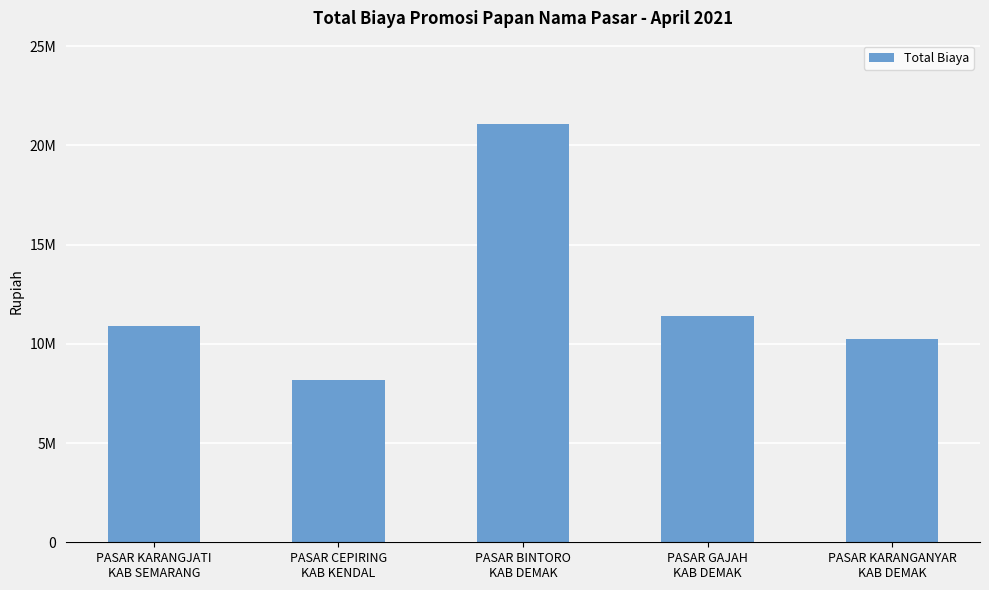

What is the value of the 1st bar from the left?

10900000